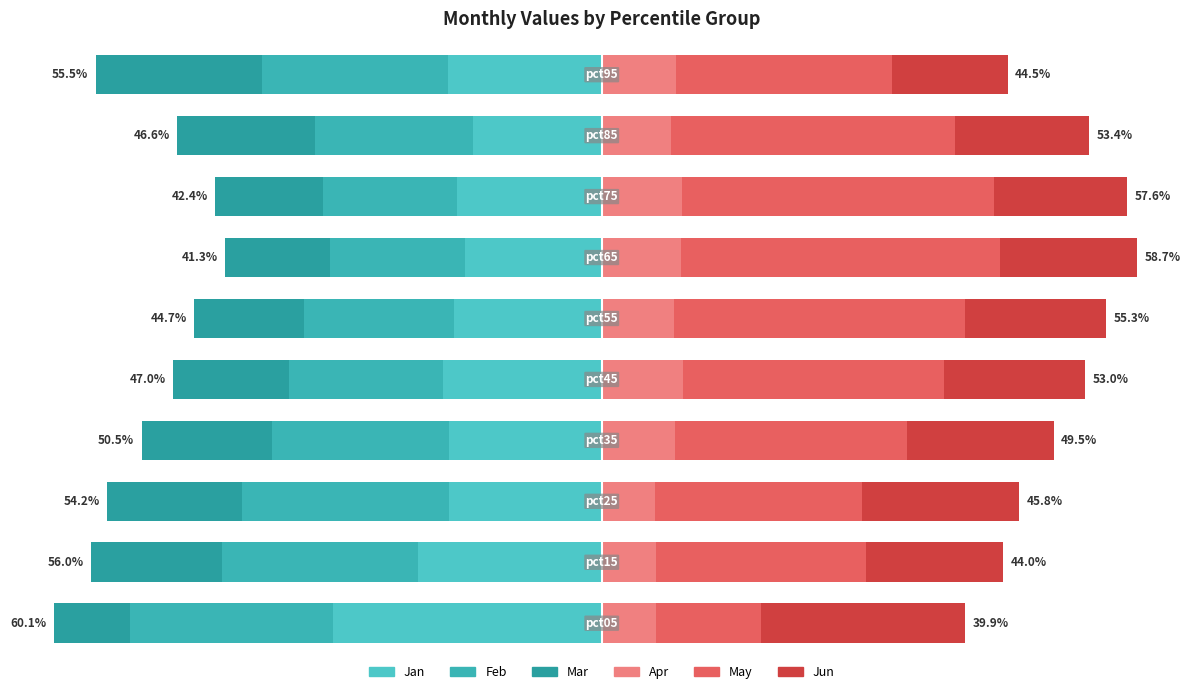

How many categories are shown in the chart?

10